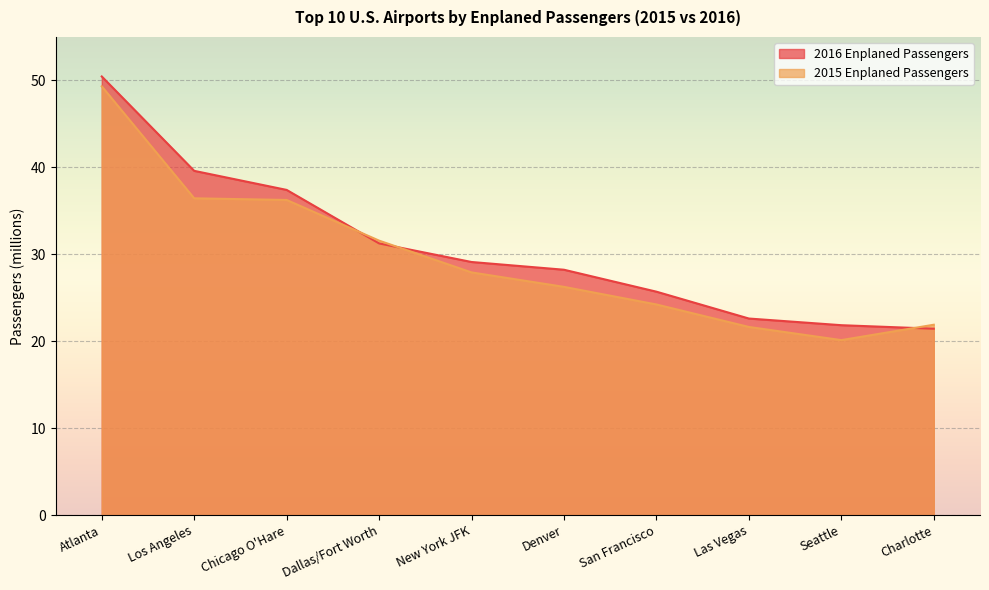

At which category does the chart reach its minimum across all series?

Seattle